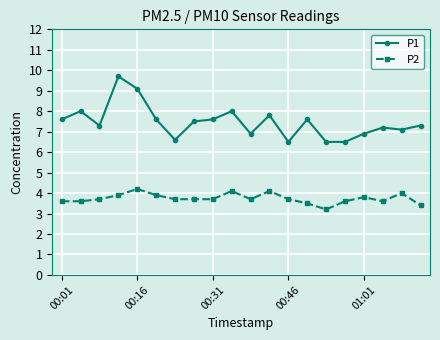

Reading right to left, list all the values displayed in this chart.

P1: 7.3	7.1	7.2	6.9	6.5	6.5	7.6	6.5	7.8	6.9	8.0	7.6	7.5	6.6	7.6	9.1	9.7	7.3	8.0	7.6
P2: 3.4	4.0	3.6	3.8	3.6	3.2	3.5	3.7	4.1	3.7	4.1	3.7	3.7	3.7	3.9	4.2	3.9	3.7	3.6	3.6